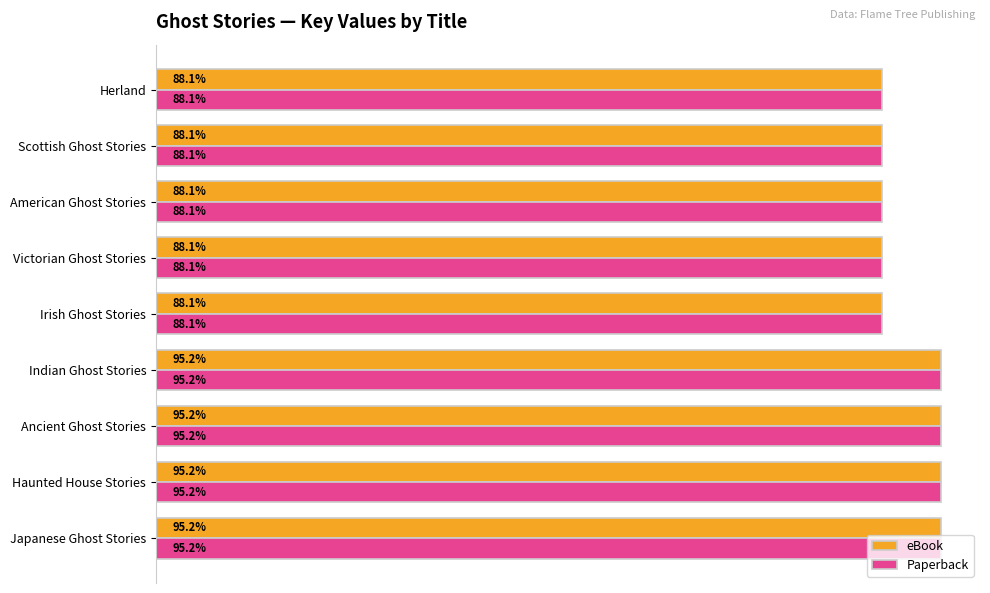

What is the average value of the Paperback series?

201972660